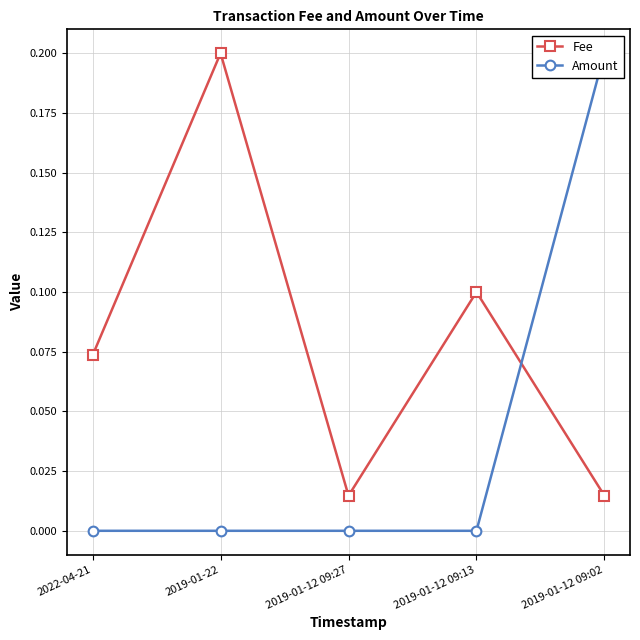

Which series has the largest total across all categories?

Fee